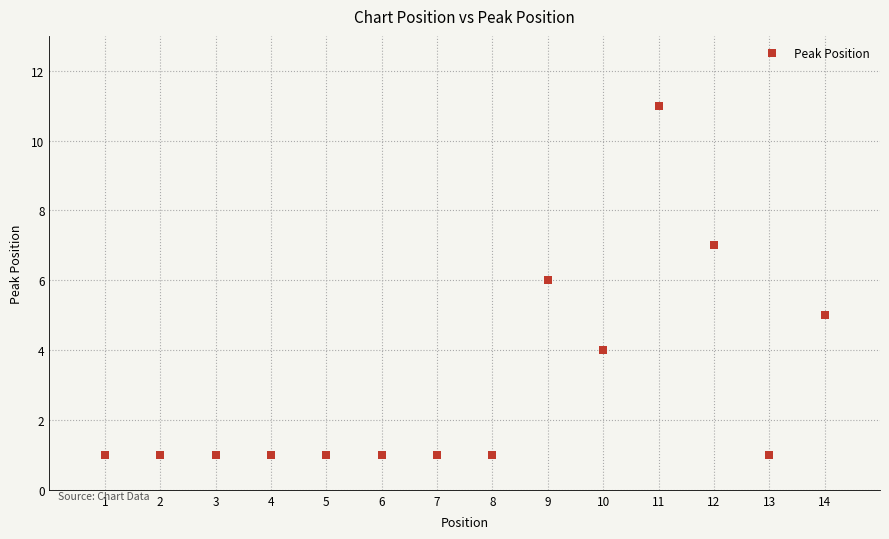

What is the range of X values (max minus min)?

13